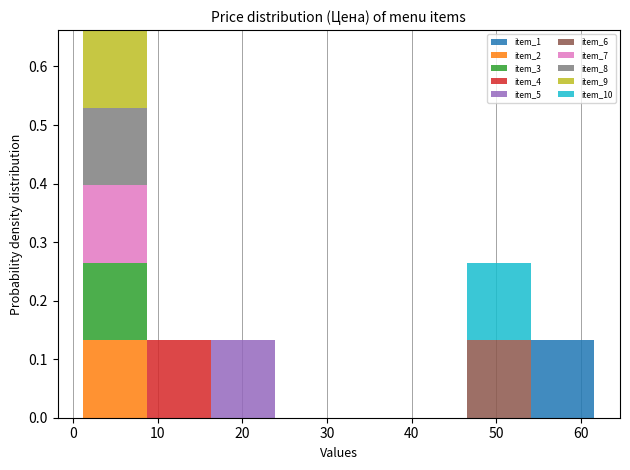

Which range on the x-axis has the tallest stacked bar (by total height)?

1 to 9